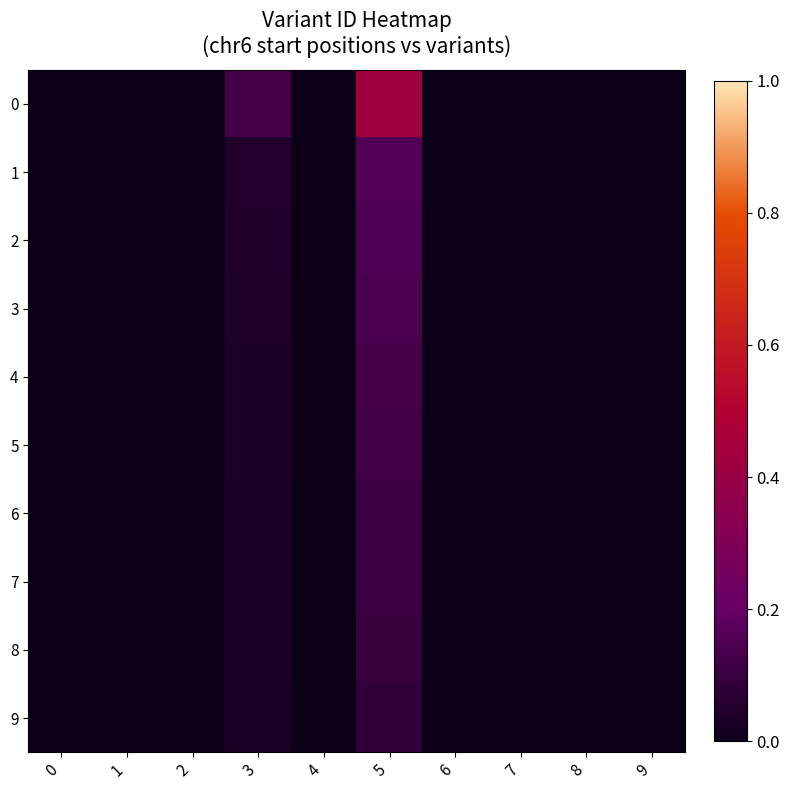

Reading right to left, extract all data points from this chart.

0: 9=0.0	8=0.0	7=0.0	6=0.0	5=0.4	4=0.0	3=0.1	2=0.0	1=0.0	0=0.0
1: 9=0.0	8=0.0	7=0.0	6=0.0	5=0.2	4=0.0	3=0.0	2=0.0	1=0.0	0=0.0
2: 9=0.0	8=0.0	7=0.0	6=0.0	5=0.1	4=0.0	3=0.0	2=0.0	1=0.0	0=0.0
3: 9=0.0	8=0.0	7=0.0	6=0.0	5=0.1	4=0.0	3=0.0	2=0.0	1=0.0	0=0.0
4: 9=0.0	8=0.0	7=0.0	6=0.0	5=0.1	4=0.0	3=0.0	2=0.0	1=0.0	0=0.0
5: 9=0.0	8=0.0	7=0.0	6=0.0	5=0.1	4=0.0	3=0.0	2=0.0	1=0.0	0=0.0
6: 9=0.0	8=0.0	7=0.0	6=0.0	5=0.1	4=0.0	3=0.0	2=0.0	1=0.0	0=0.0
7: 9=0.0	8=0.0	7=0.0	6=0.0	5=0.1	4=0.0	3=0.0	2=0.0	1=0.0	0=0.0
8: 9=0.0	8=0.0	7=0.0	6=0.0	5=0.1	4=0.0	3=0.0	2=0.0	1=0.0	0=0.0
9: 9=0.0	8=0.0	7=0.0	6=0.0	5=0.1	4=0.0	3=0.0	2=0.0	1=0.0	0=0.0